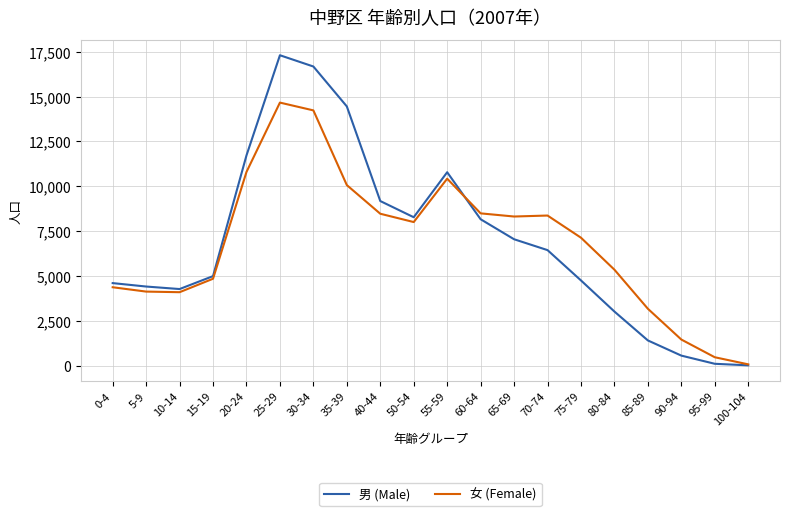

Which label corresponds to the largest value in the chart?

25-29